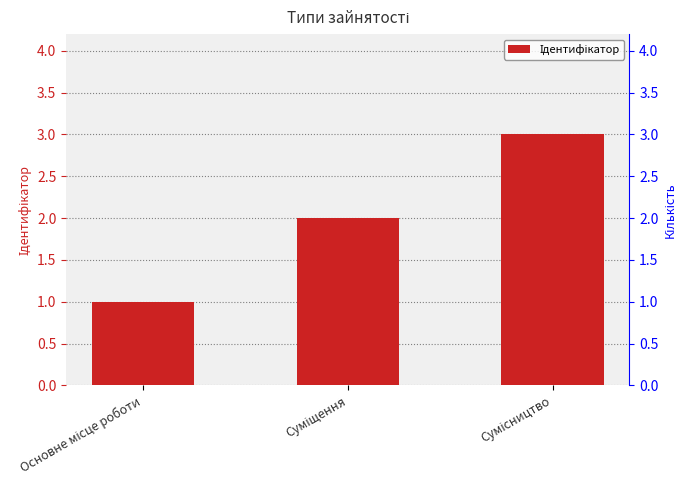

Reading left to right, what are all the values shown in this chart?

1	2	3